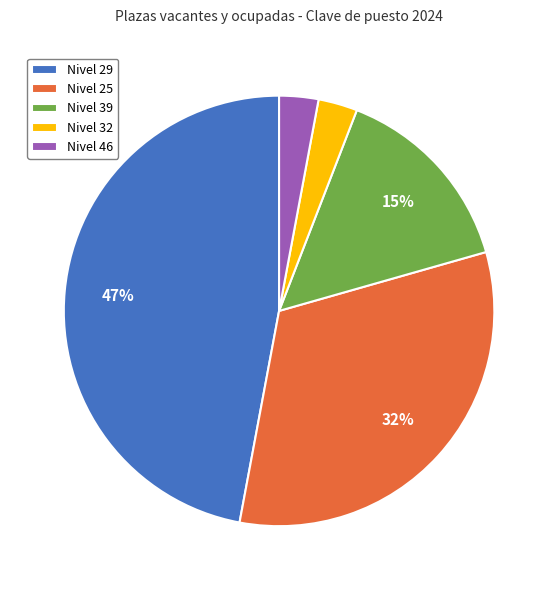

Do Nivel 46 and Nivel 25 together represent more than half of the pie?

No